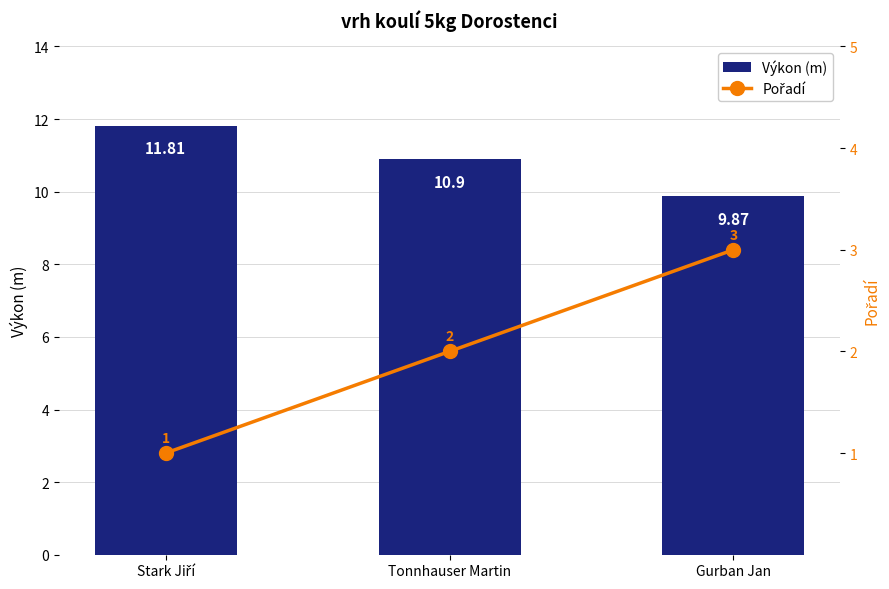

What is the difference between the maximum and minimum values in the Pořadí series?

2.0